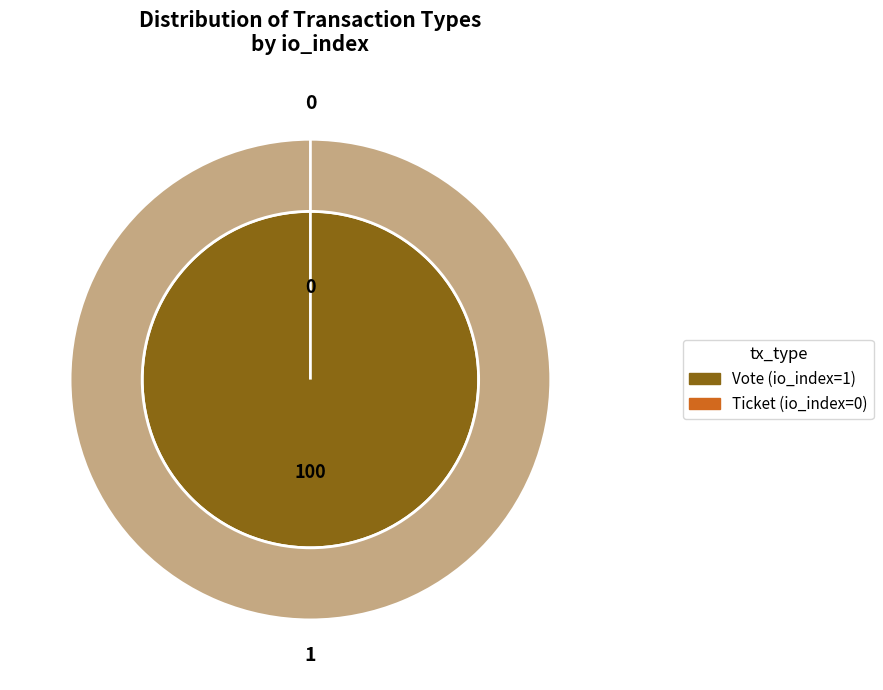

True or false: Ticket accounts for 1% of the total.

False